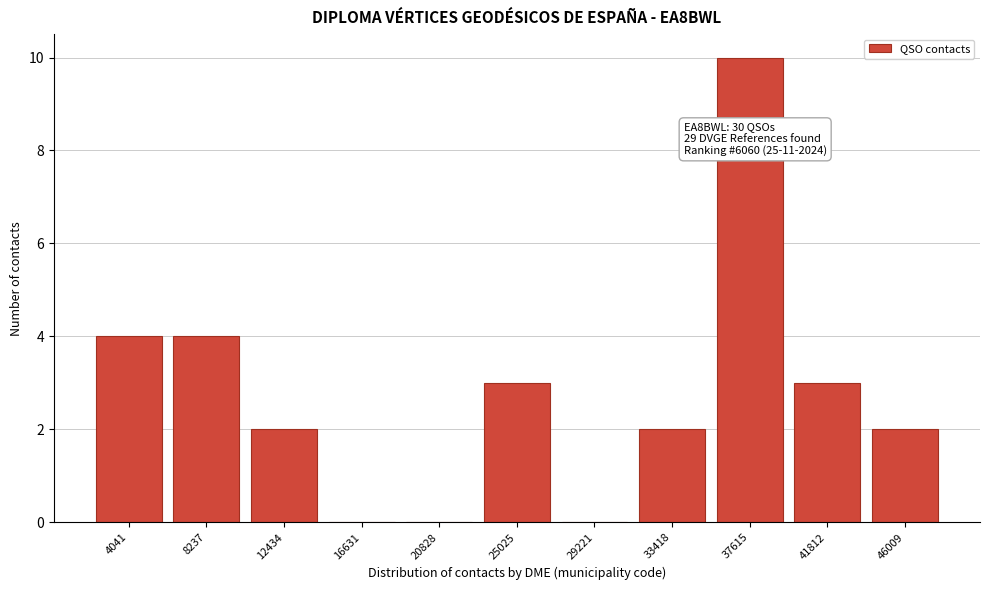

Reading left to right, list all the values displayed in this chart.

4041=4	8237=4	12434=2	16631=0	20828=0	25025=3	29221=0	33418=2	37615=10	41812=3	46009=2